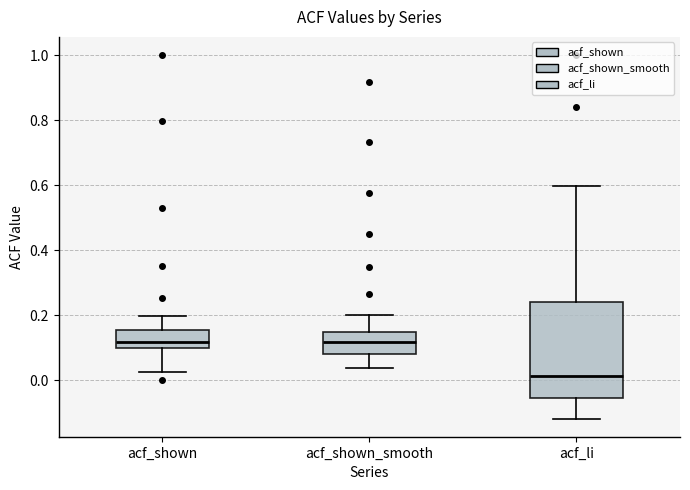

Where is the upper edge of the box for acf_shown on the y-axis? The values are not printed on the chart, so give them approximately, as read against the axis.

0.16